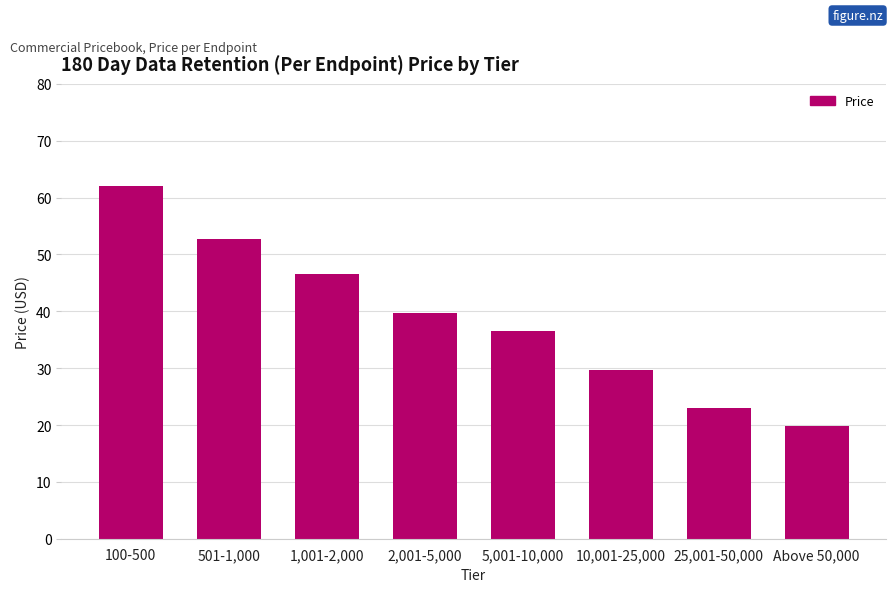

Read the value at 2,001-5,000.

39.7